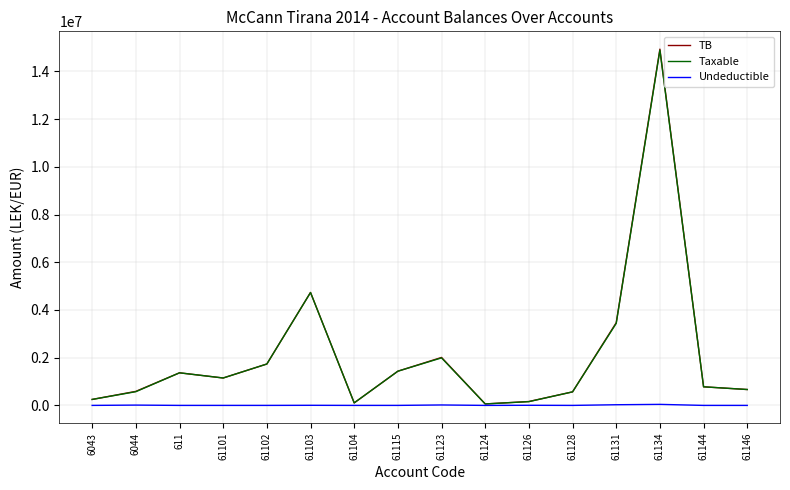

What is the greatest value displayed?

14931158.8